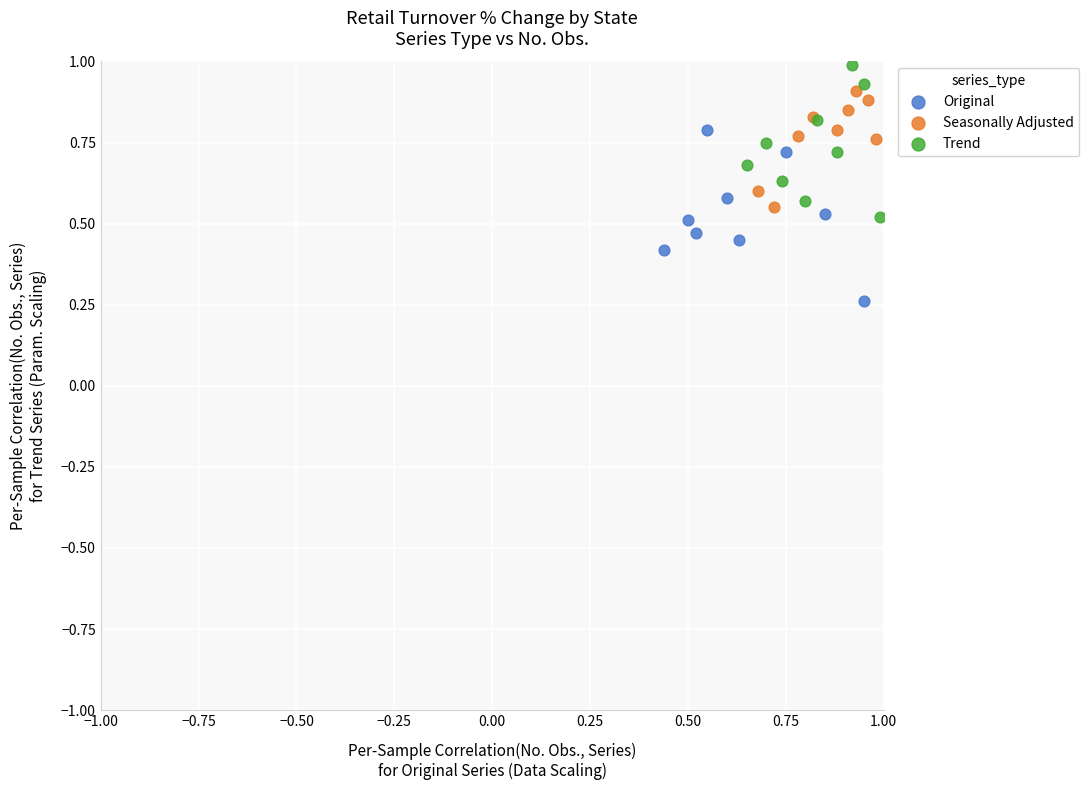

Which series has the widest spread of Y values?

Original